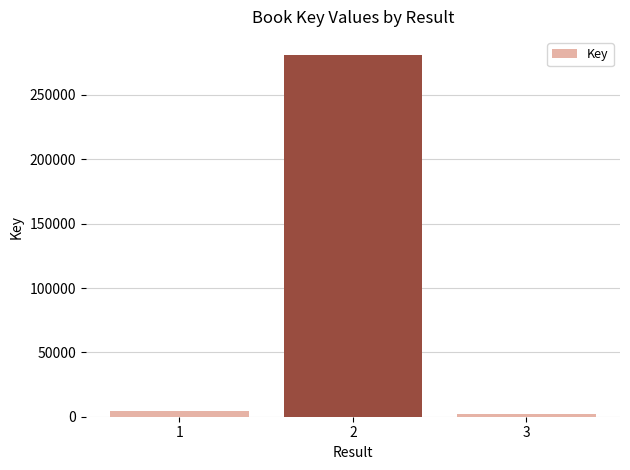

List the labels in order of value, smallest first.

3, 1, 2